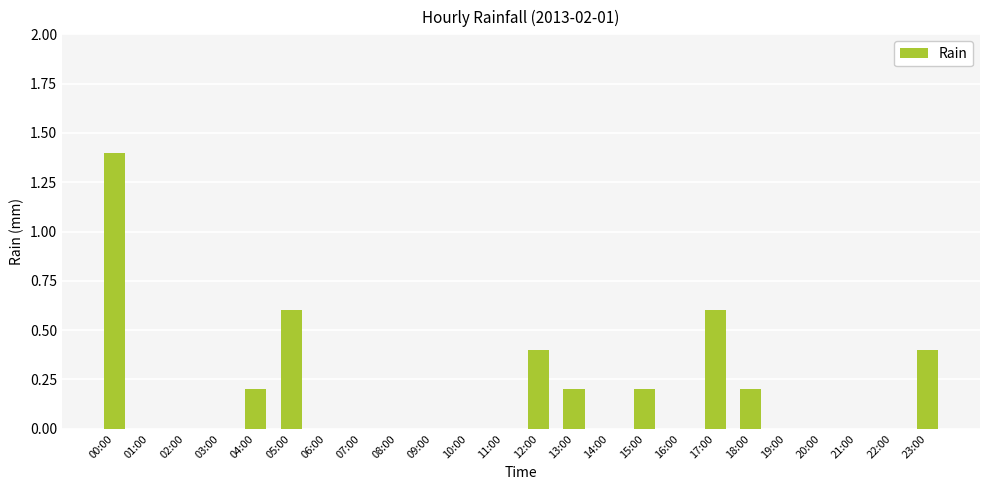

What is the maximum value shown in the chart?

1.4